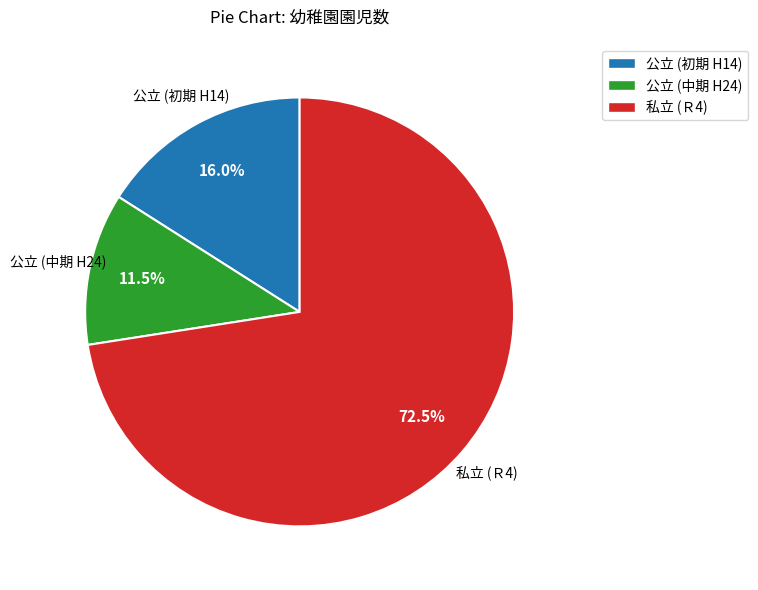

Rank the categories by value from highest to lowest.

私立 (Ｒ4), 公立 (初期 H14), 公立 (中期 H24)